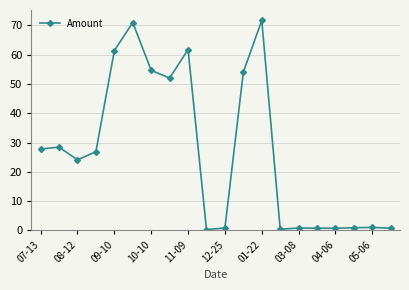

What is the maximum value shown in the chart?

71.7